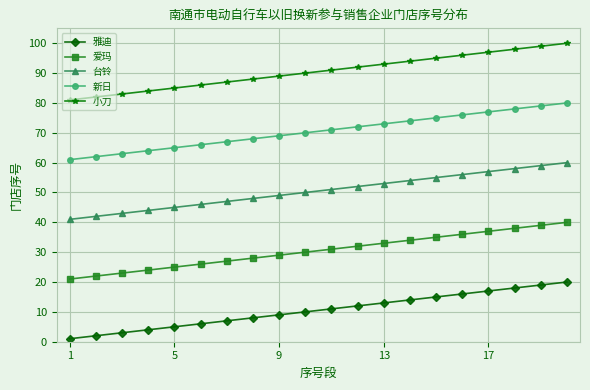

Does the chart have visible grid lines?

Yes